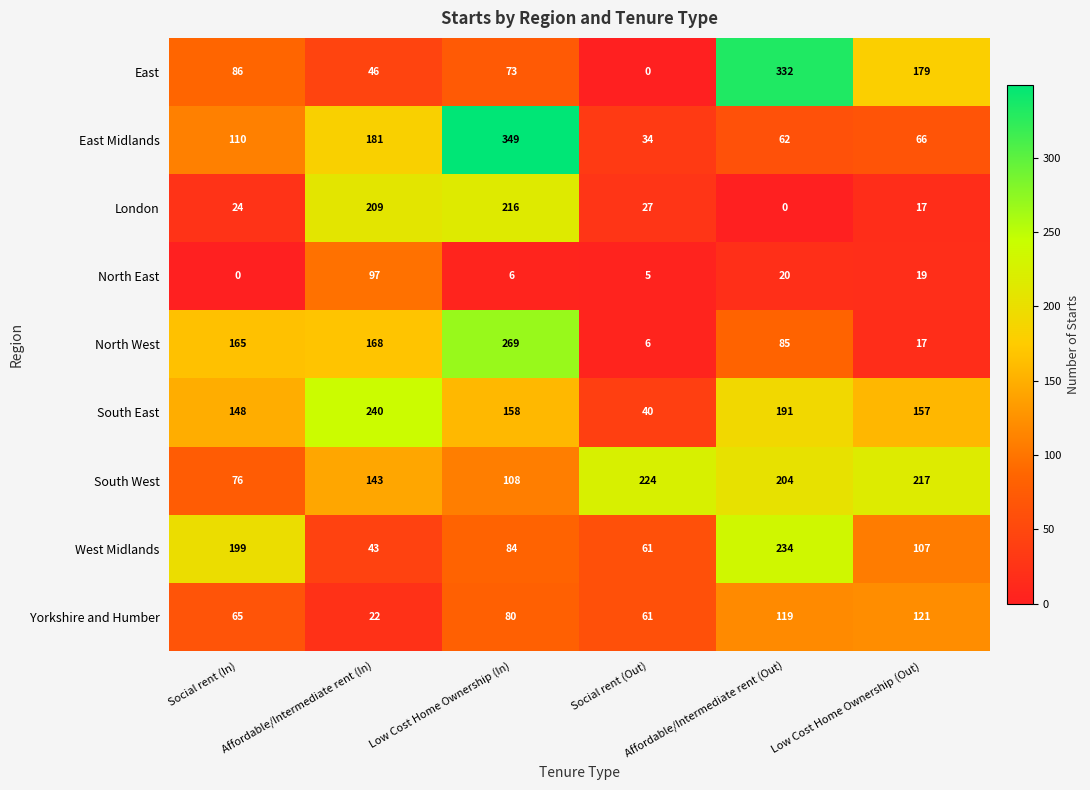

How many distinct data groups are displayed?

9